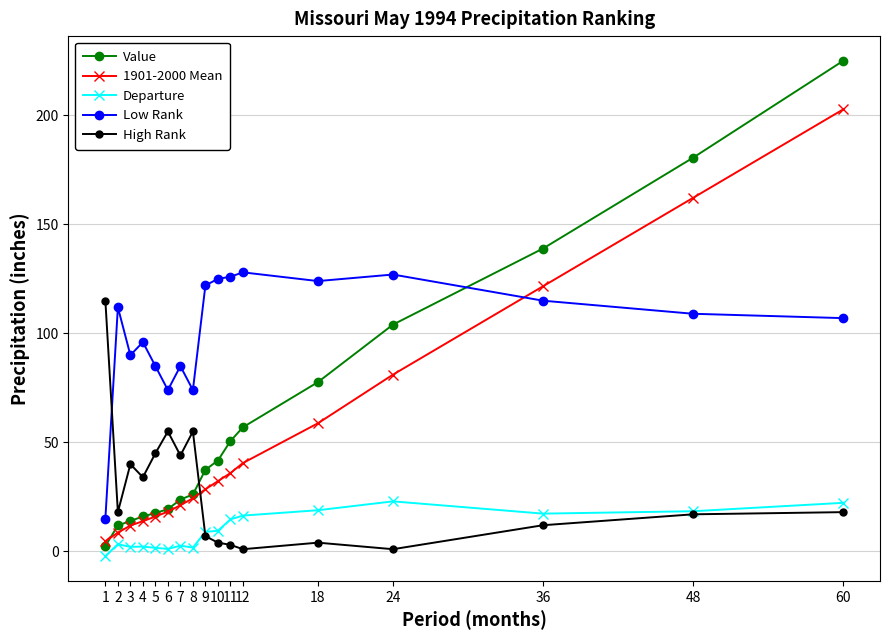

Count the number of data series in this chart.

5